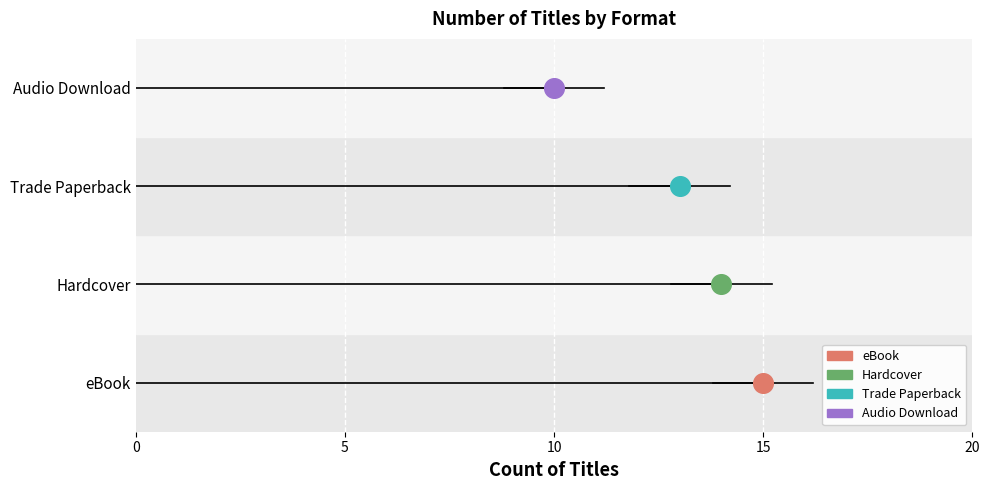

What are all the series names shown in the legend?

eBook, Hardcover, Trade Paperback, Audio Download